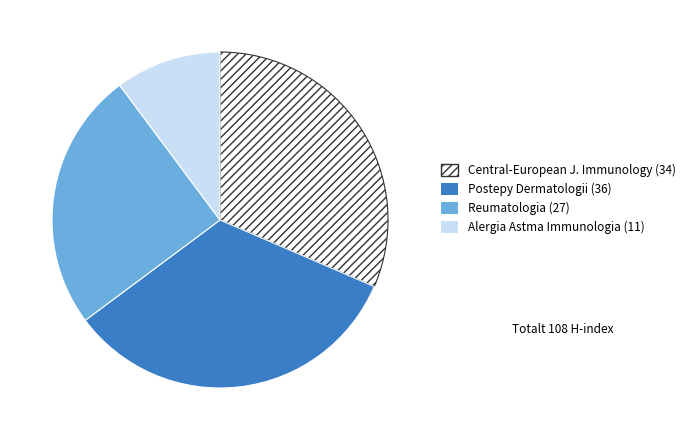

True or false: Alergia Astma Immunologia (11) accounts for 3% of the total.

False